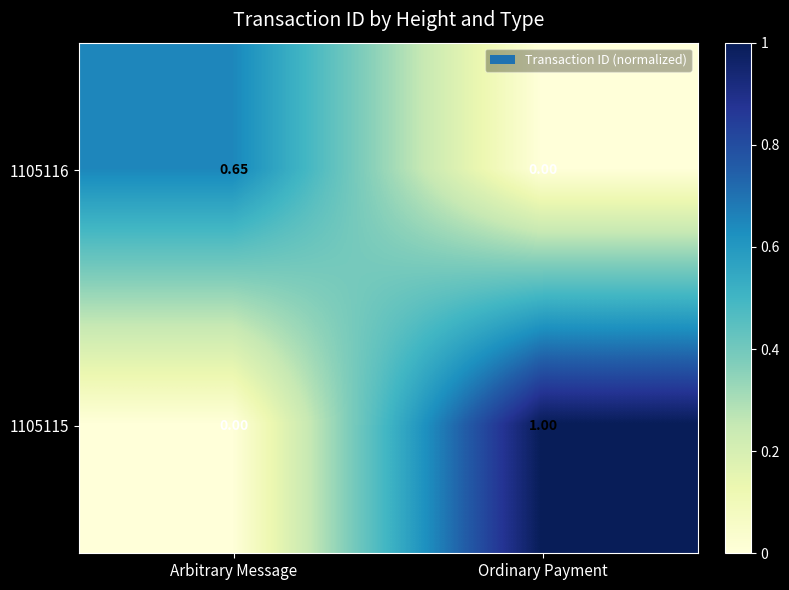

Is the value of 1105116 at Arbitrary Message greater than the value of 1105115 at Arbitrary Message?

Yes